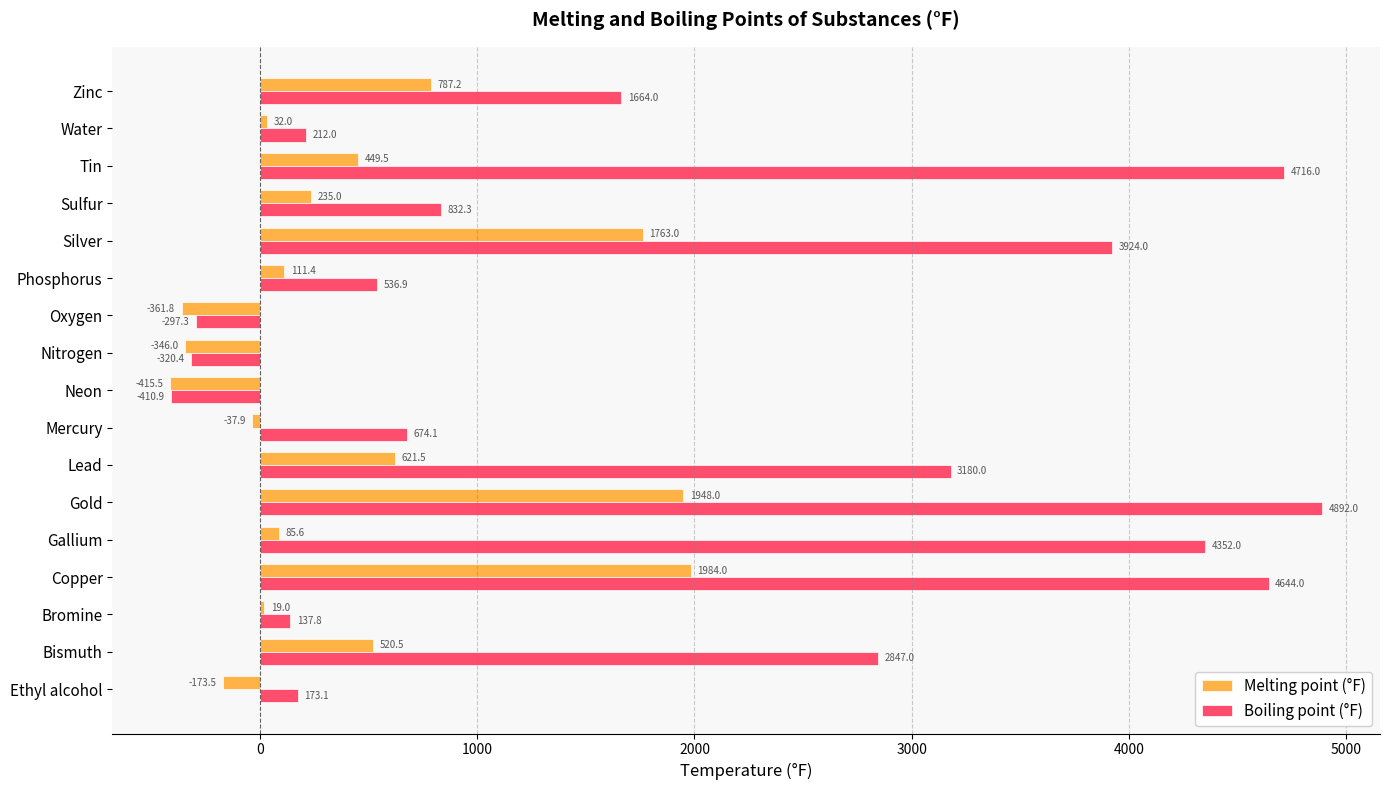

What is the average value of the Melting point (°F) series?

424.8